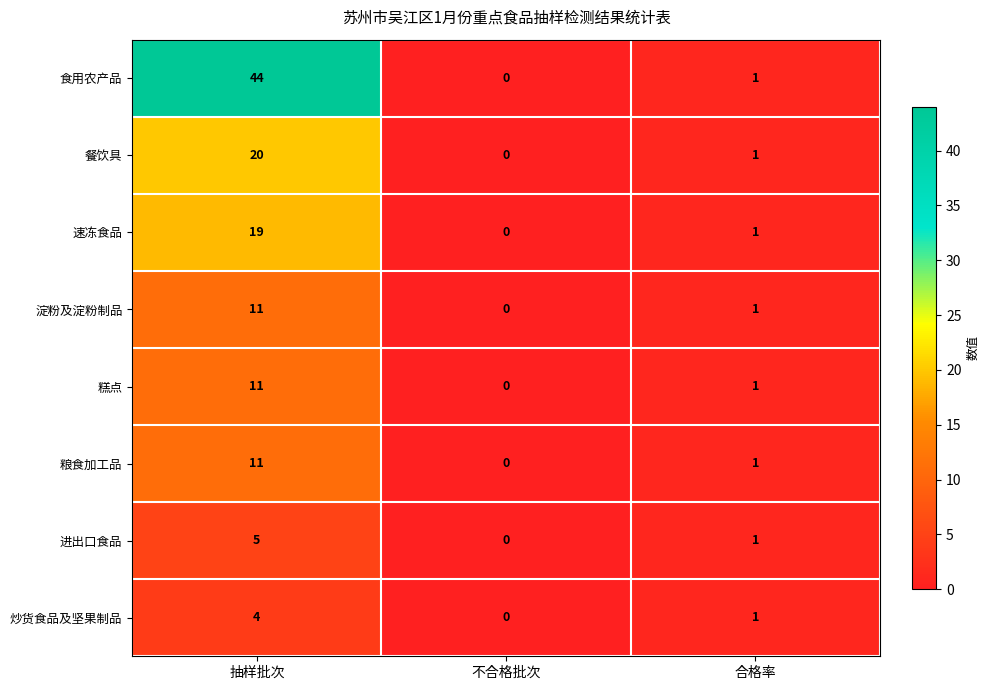

The 餐饮具 series shows 20 at 抽样批次. True or false?

True